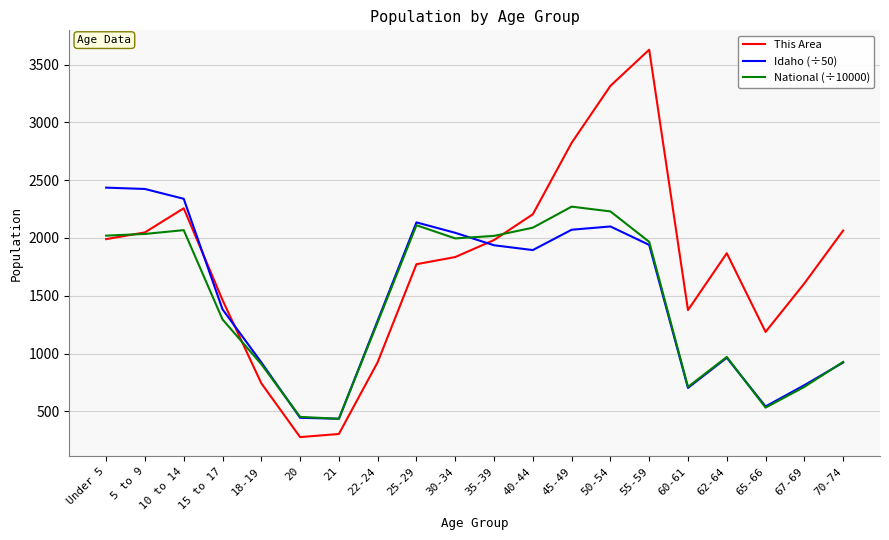

List the series in order of their peak value, highest first.

This Area, Idaho (÷50), National (÷10000)